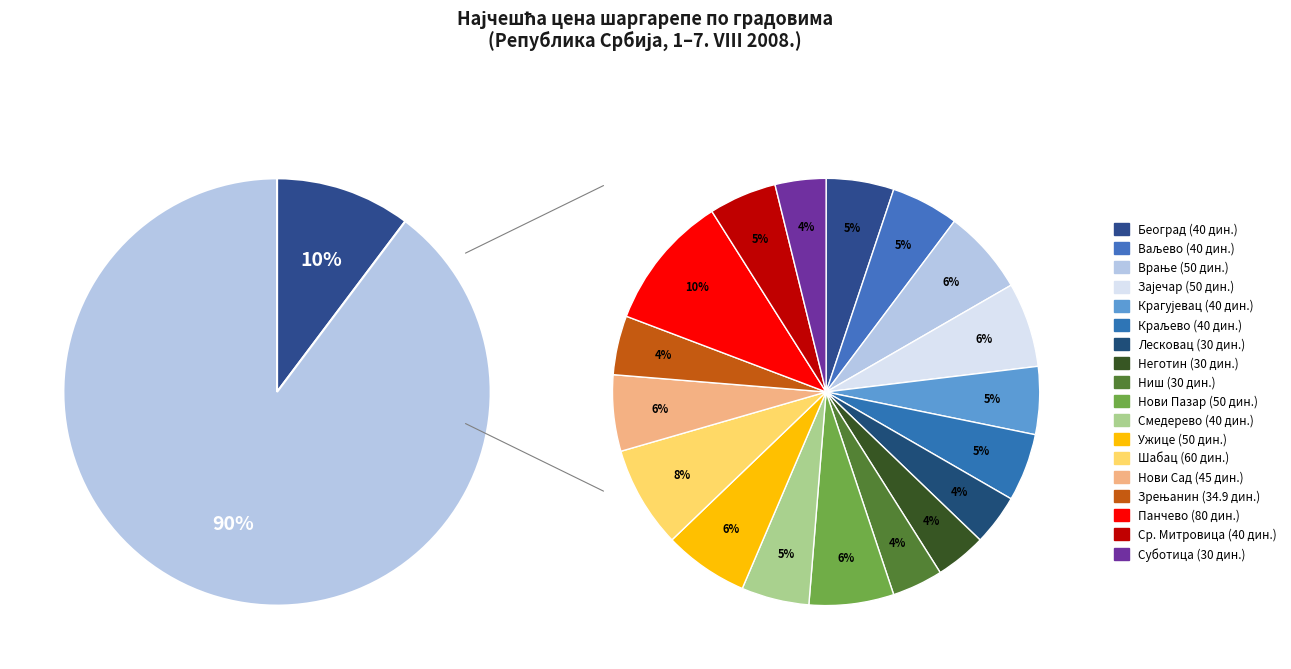

To the nearest percent, what is the combined percentage of Смедерево and Београд?

10%